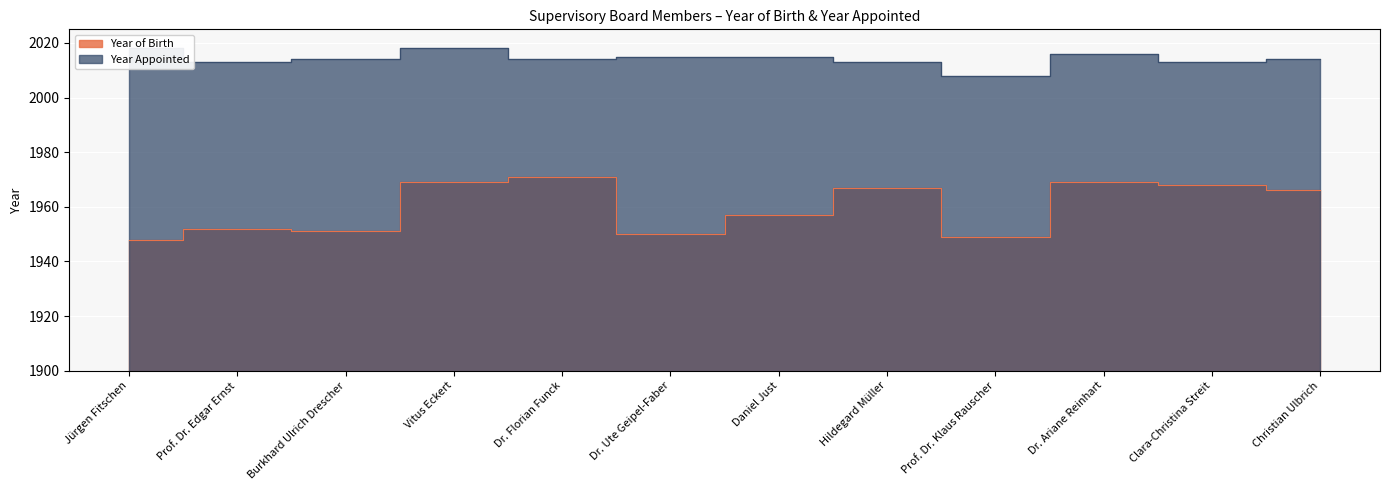

Rank the series by their maximum value, from highest to lowest.

Year Appointed, Year of Birth